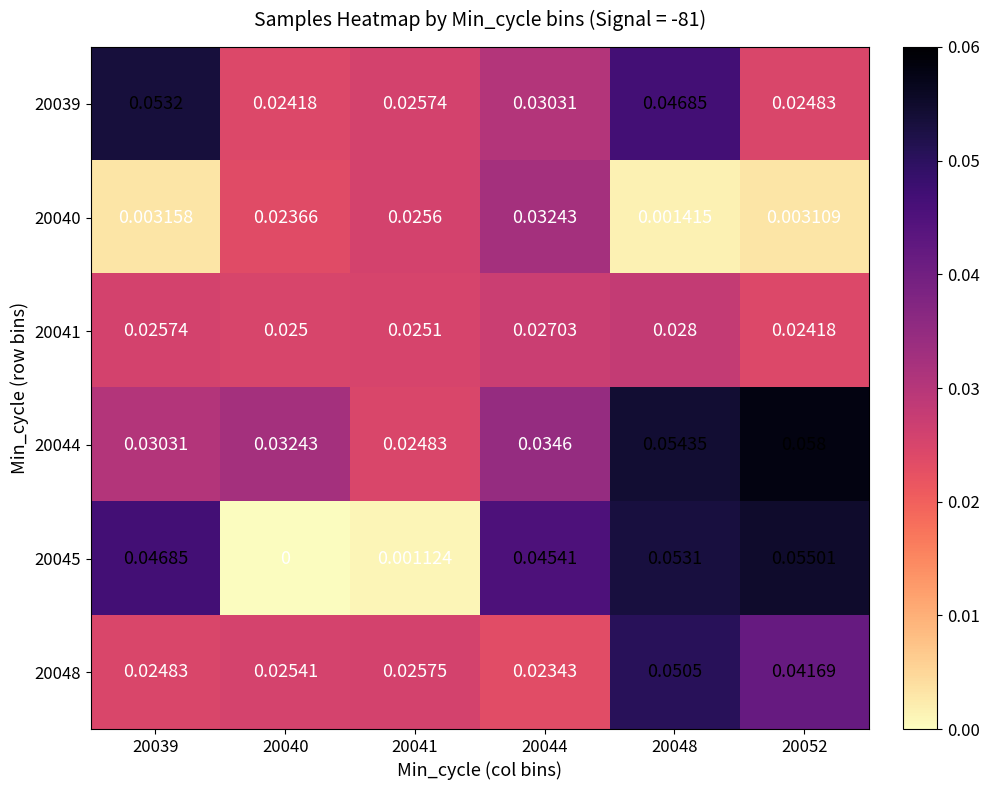

What is the total value across all series at 20039?

0.2